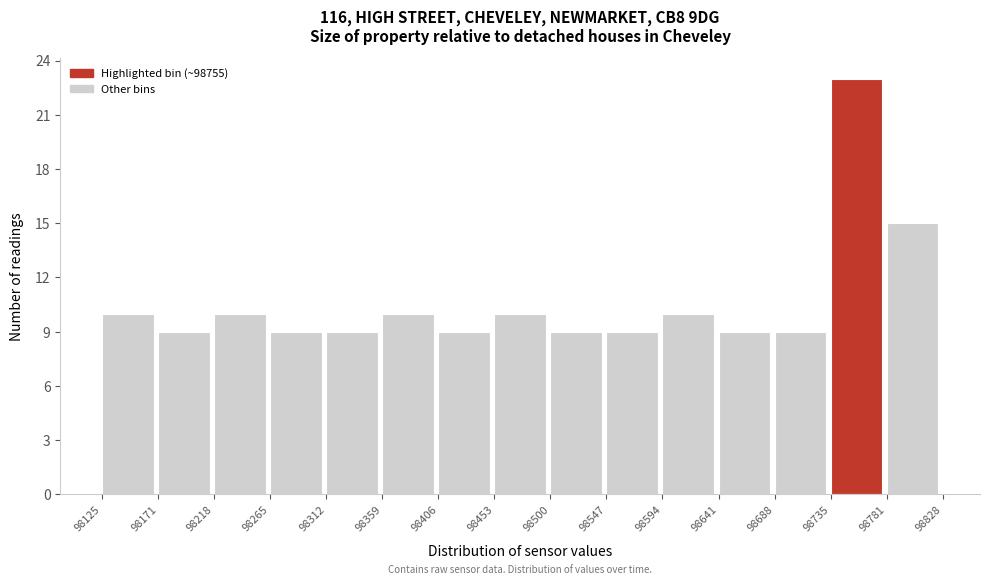

Reading left to right, list every bar in this chart as the range it spans on the x-axis followed by its height. The values are not printed on the chart, so give them approximately, as read against the axis.

98125 to 98171: 10
98171 to 98218: 9
98218 to 98265: 10
98265 to 98312: 9
98312 to 98359: 9
98359 to 98406: 10
98406 to 98453: 9
98453 to 98500: 10
98500 to 98547: 9
98547 to 98594: 9
98594 to 98641: 10
98641 to 98688: 9
98688 to 98735: 9
98735 to 98781: 23
98781 to 98828: 15